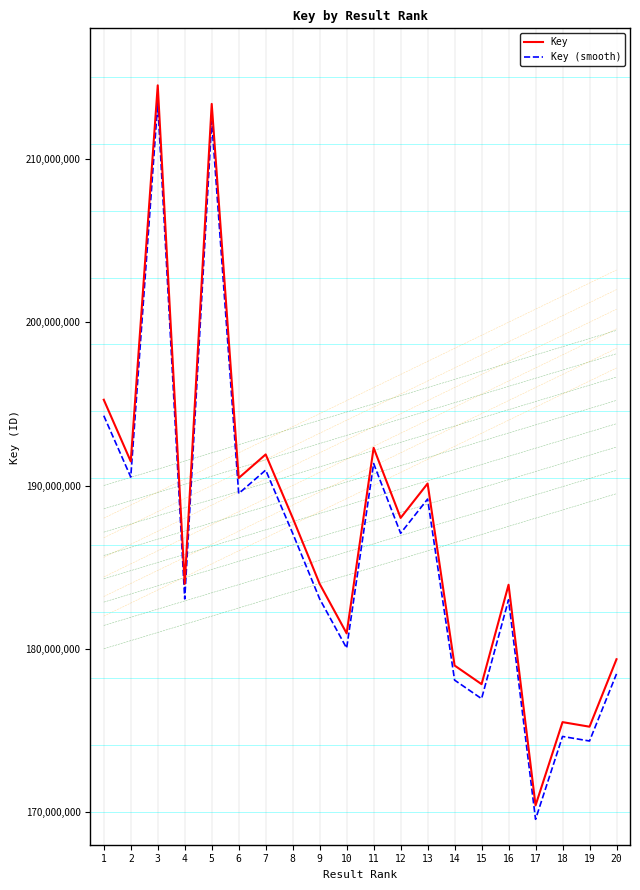

At which category is the sum across all series the highest?

3